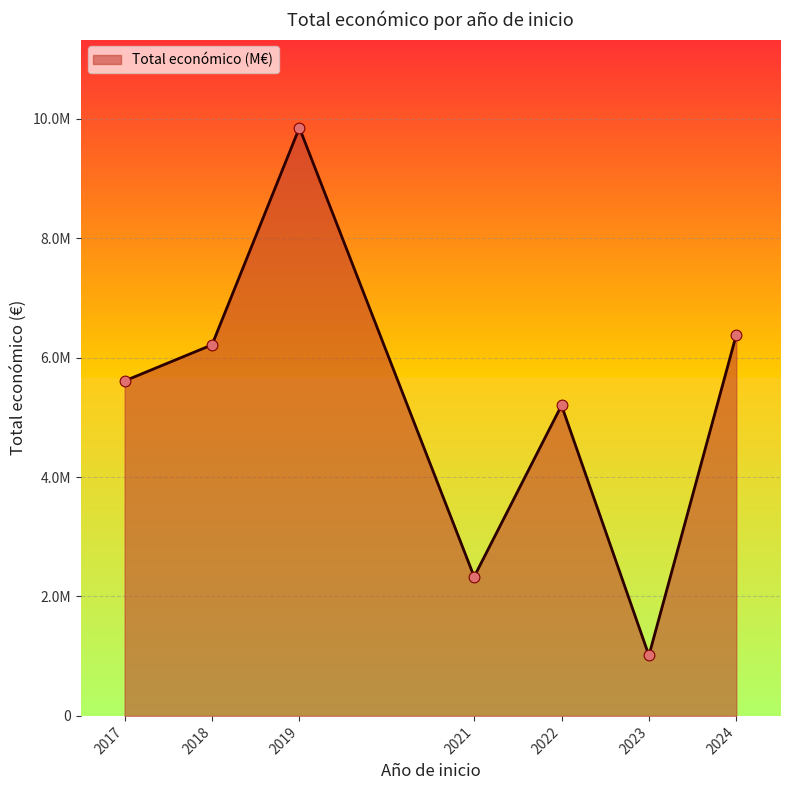

Between 2021 and 2023, which is larger?

2021